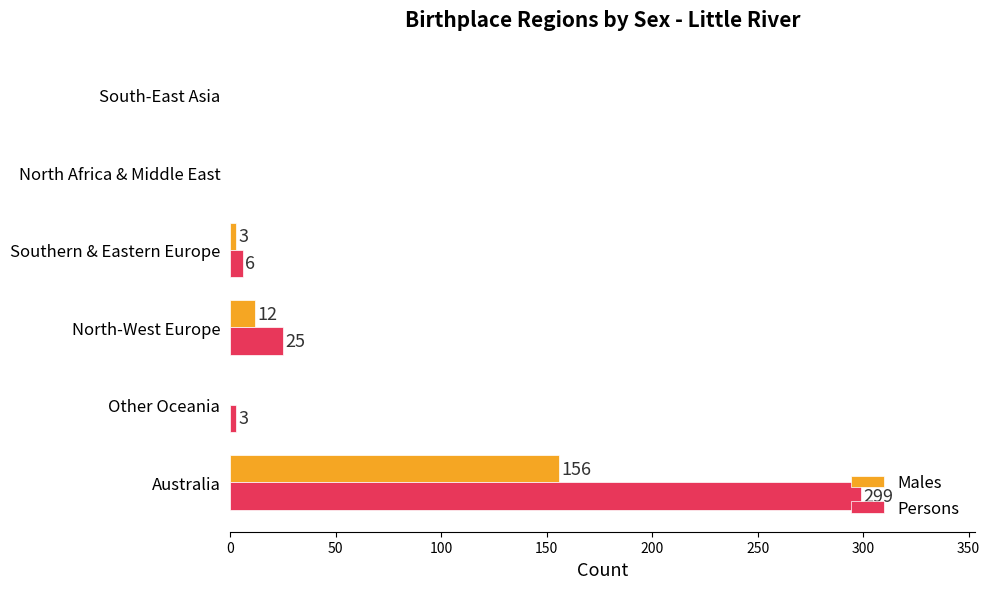

The Persons series shows 299 at Australia. True or false?

True